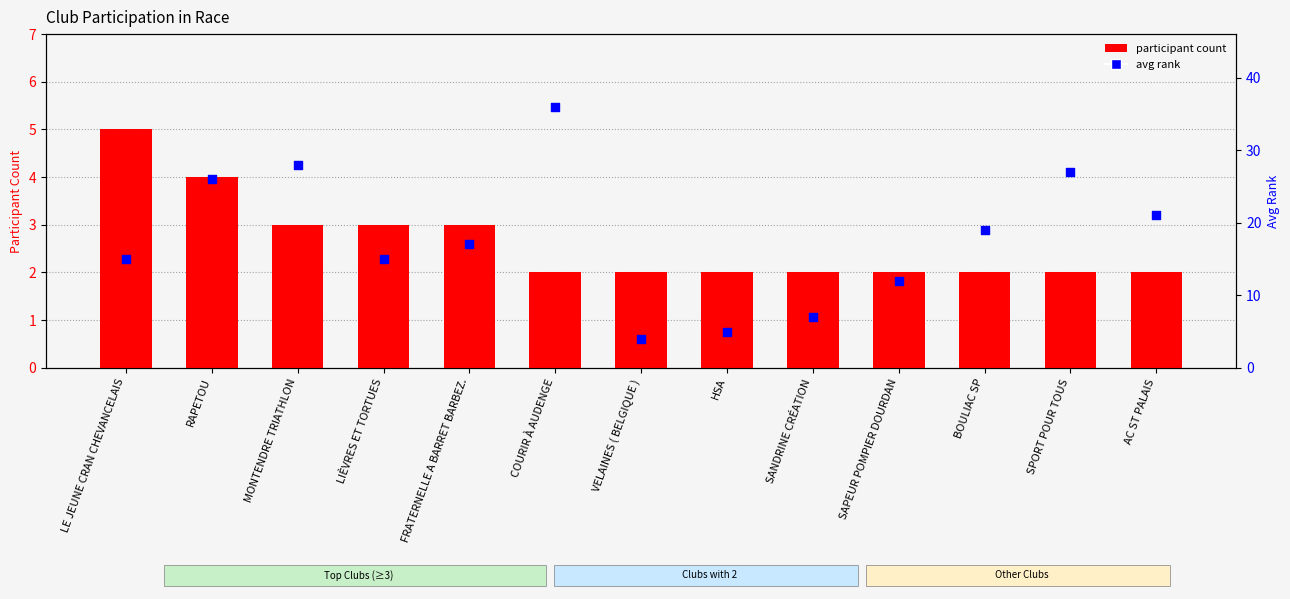

Which series has the largest total across all categories?

avg rank